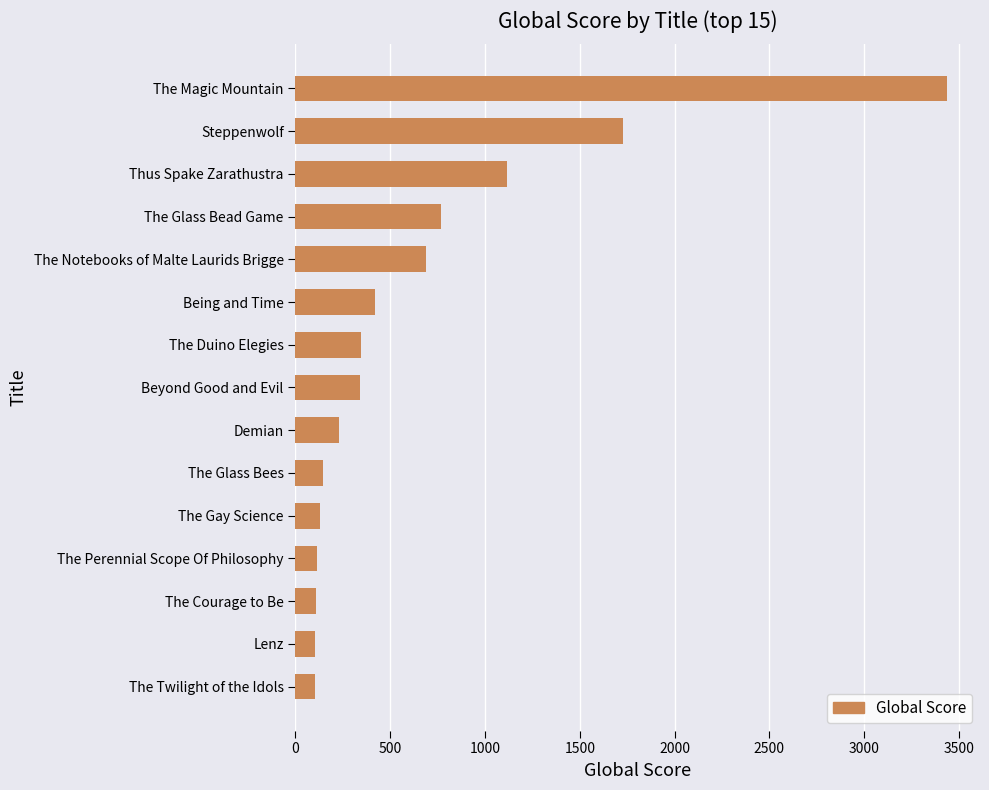

The chart shows a value of 210 at Beyond Good and Evil. True or false?

False